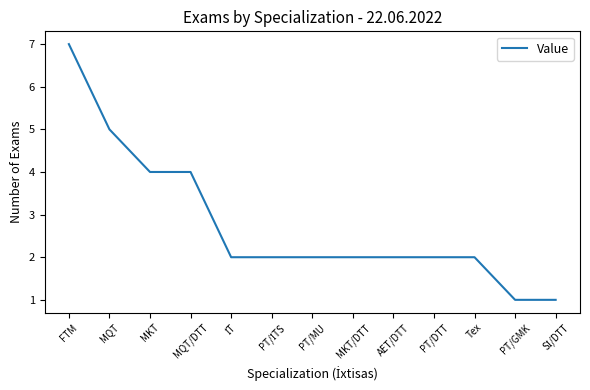

Reading left to right, extract all data points from this chart.

7	5	4	4	2	2	2	2	2	2	2	1	1